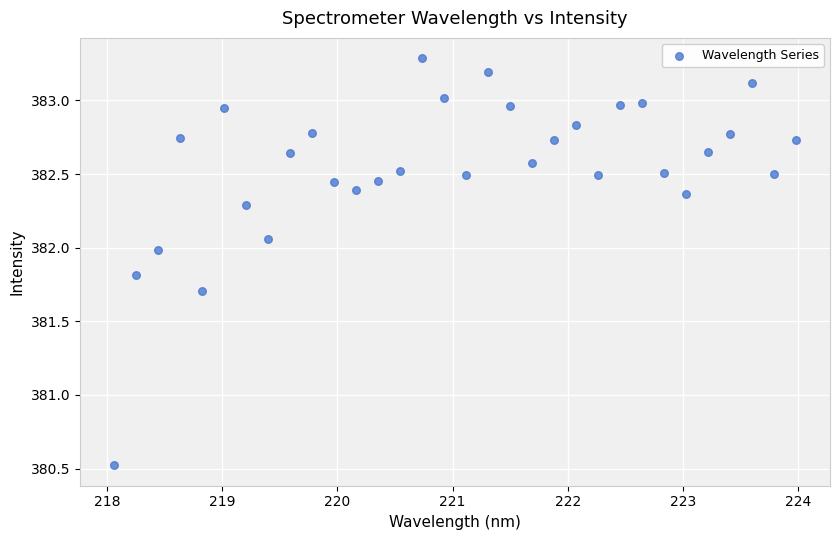

What Y value in the scatter plot is closest to 381?

380.5